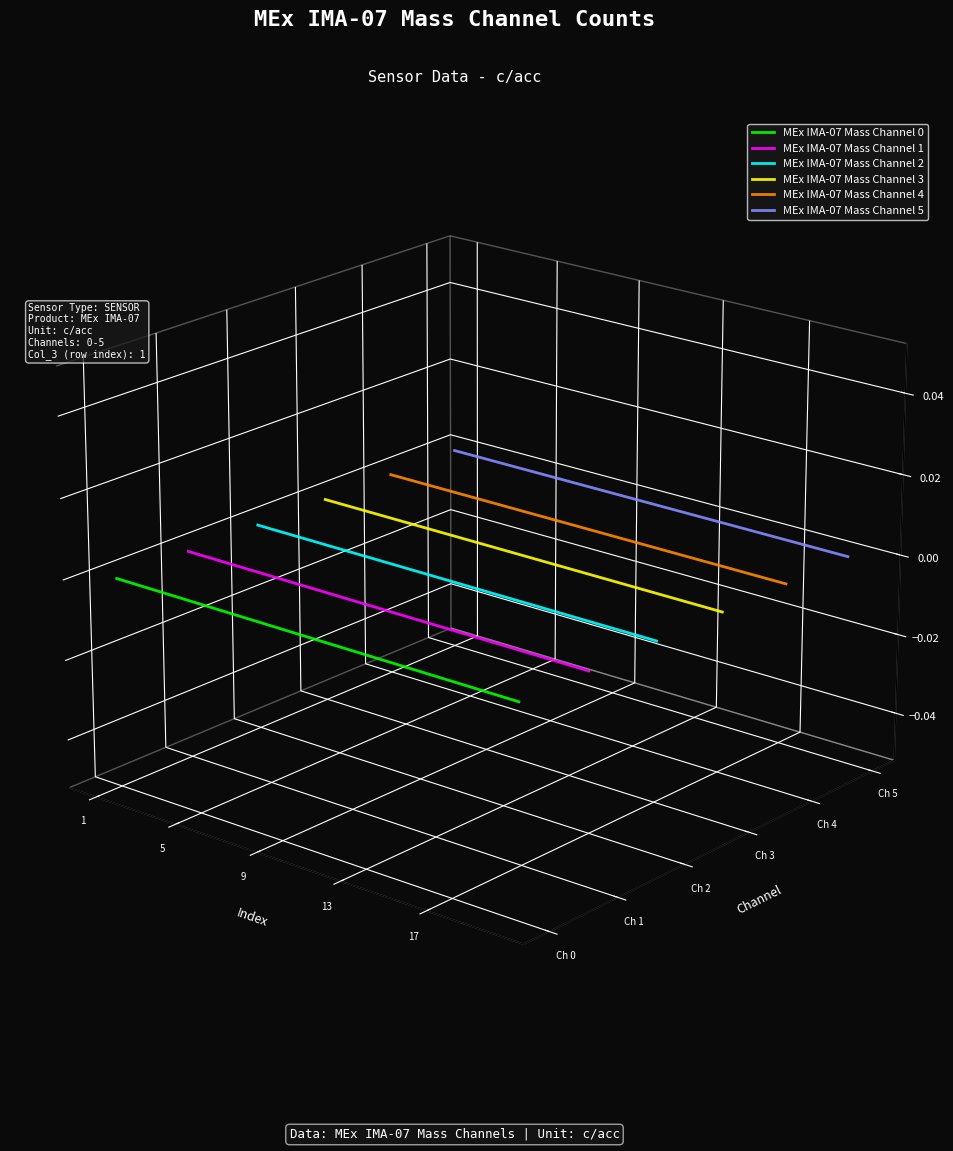

Between 5 and 9, which series saw the biggest shift?

MEx IMA-07 Mass Channel 0